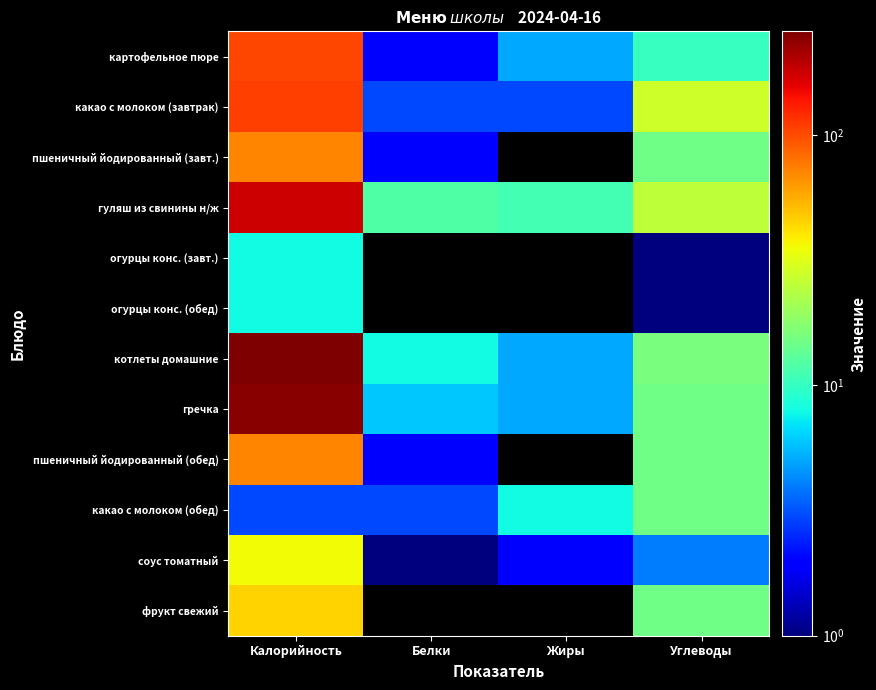

Which label corresponds to the largest value in the chart?

Калорийность